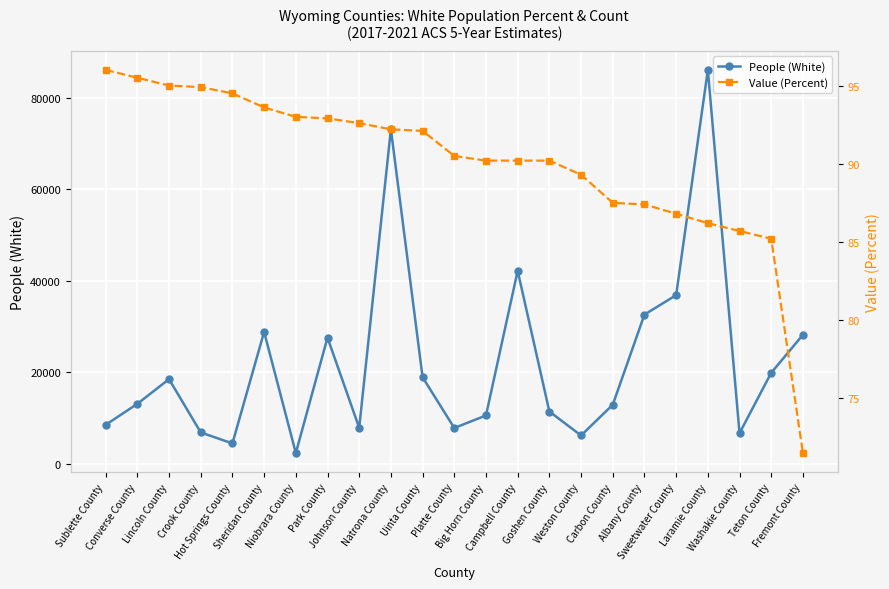

How many interior local peaks does the People (White) series have?

6